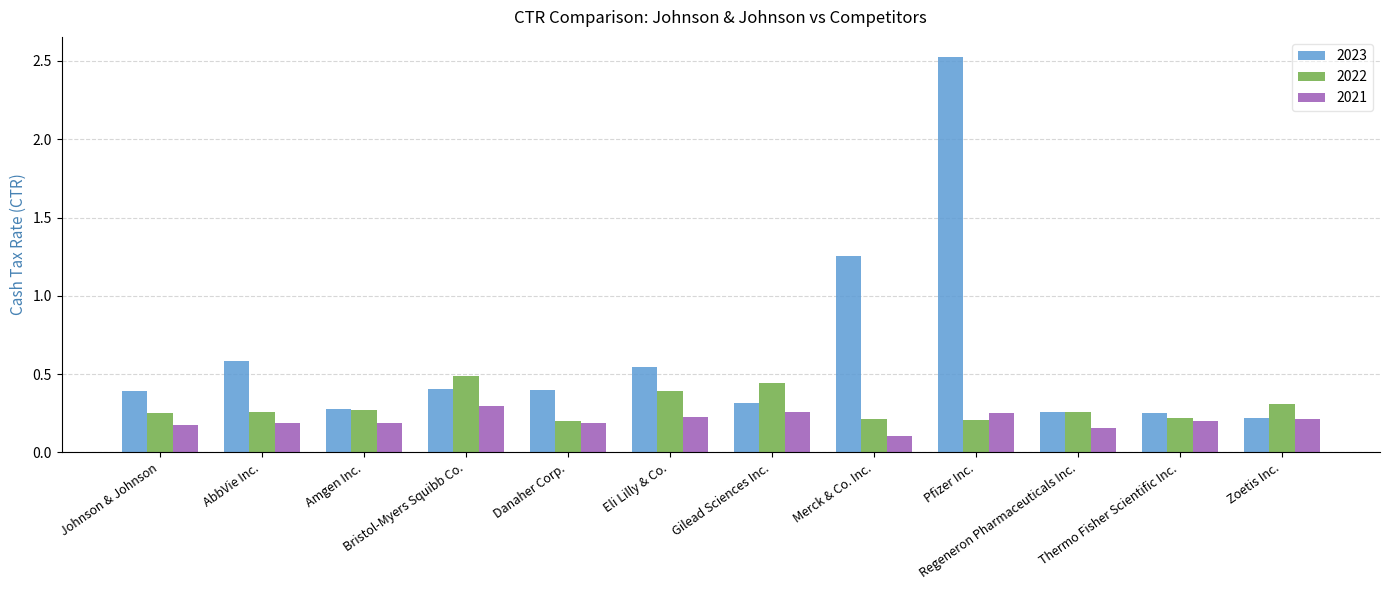

The value of 2023 at Gilead Sciences Inc. is 0.1. True or false?

False